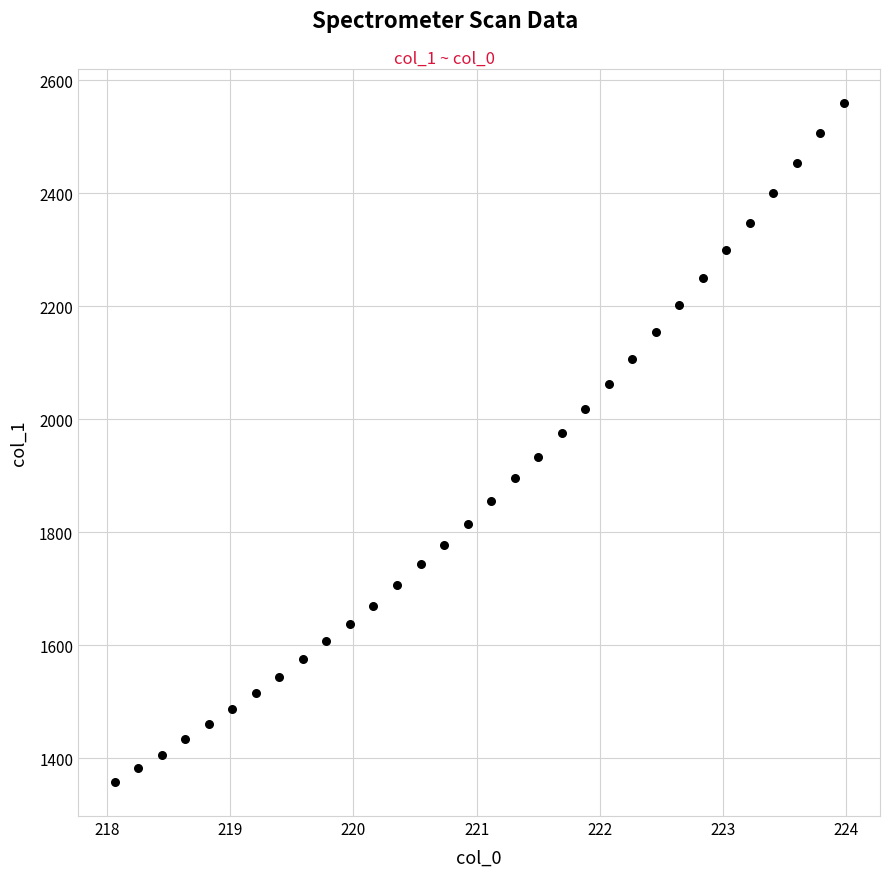

What is the range of X values (max minus min)?

5.9